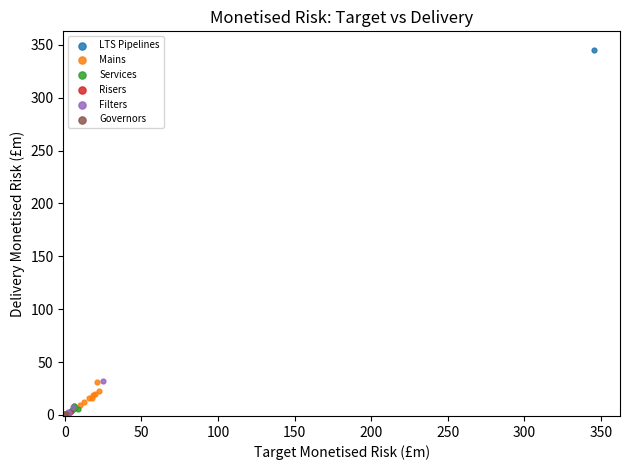

Which series has the largest Y range (max minus min)?

LTS Pipelines